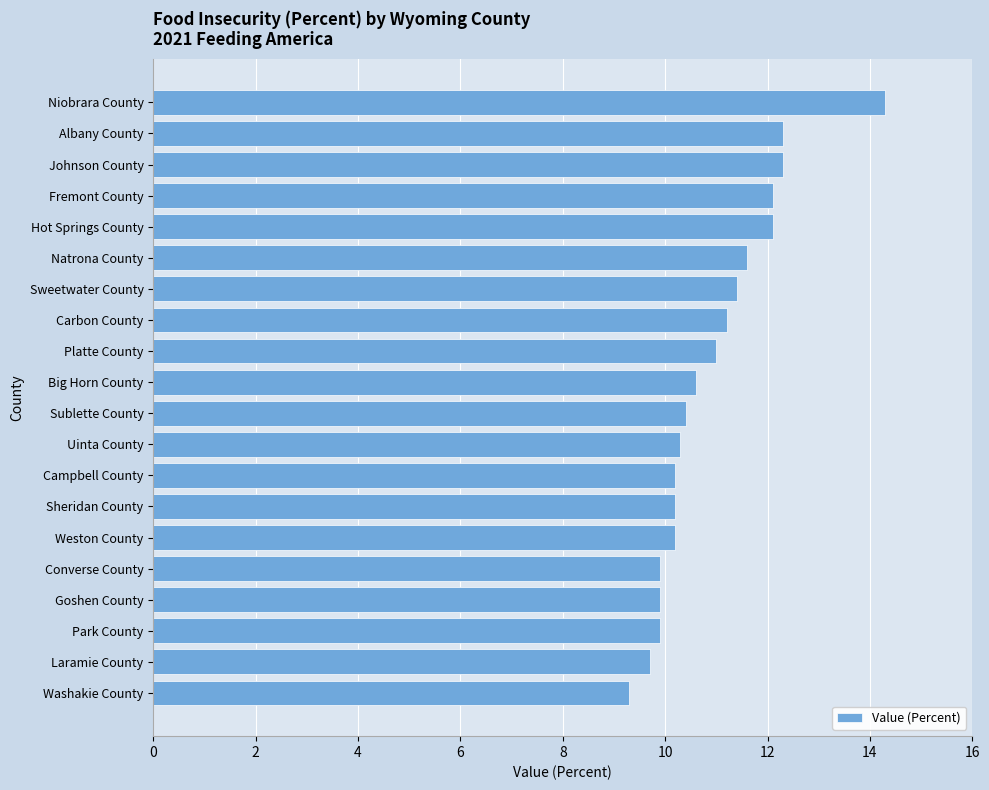

Reading top to bottom, extract all data points from this chart.

14.3	12.3	12.3	12.1	12.1	11.6	11.4	11.2	11.0	10.6	10.4	10.3	10.2	10.2	10.2	9.9	9.9	9.9	9.7	9.3